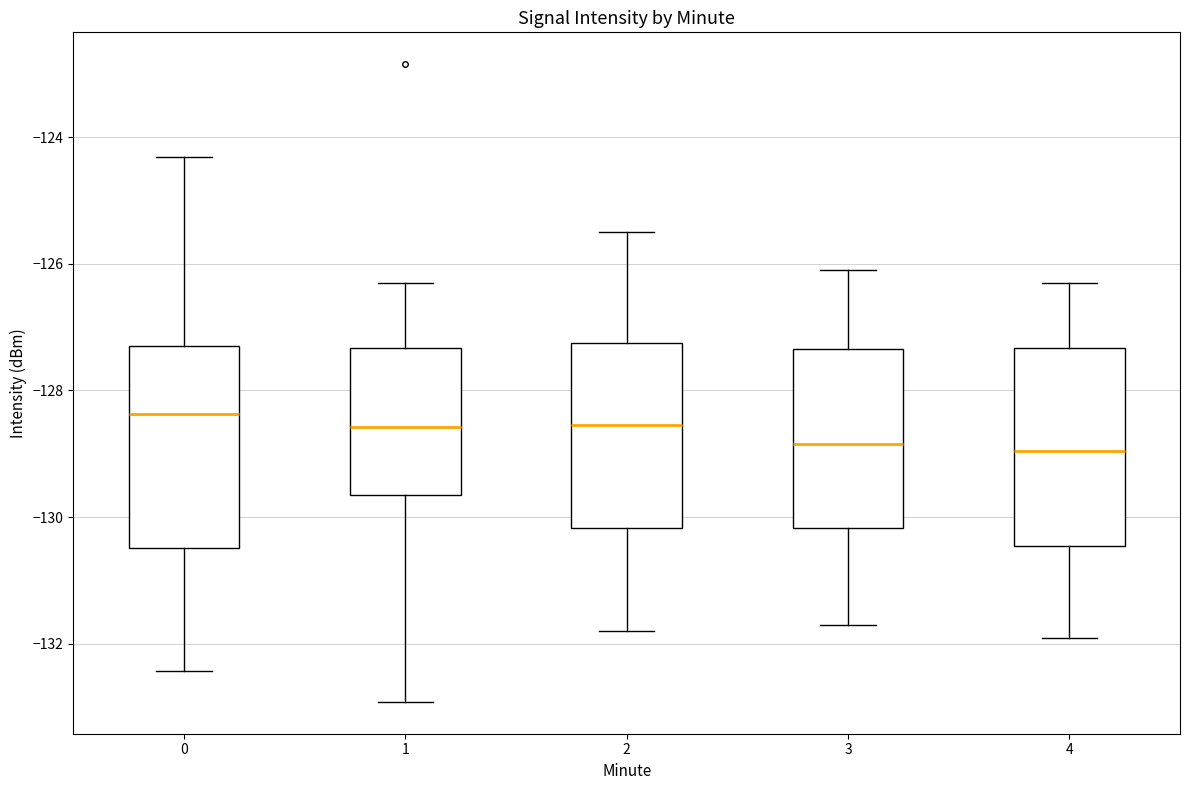

Reading left to right, read every box against the y-axis: the position of its median line, the range the box covers, and the ends of its whiskers. The values are not printed on the chart, so give them approximately, as read against the axis.

0: median -128.4, box -130.4 to -127.4, whiskers -132.4 to -124.4
1: median -128.6, box -129.6 to -127.4, whiskers -133.0 to -126.2
2: median -128.6, box -130.2 to -127.2, whiskers -131.8 to -125.4
3: median -128.8, box -130.2 to -127.4, whiskers -131.6 to -126.0
4: median -129.0, box -130.4 to -127.4, whiskers -131.8 to -126.2